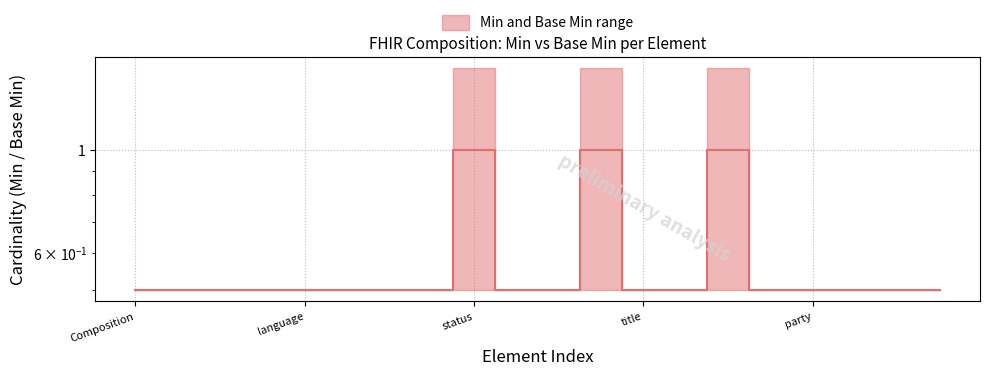

The value at Composition.attester.time is 0.5. True or false?

True